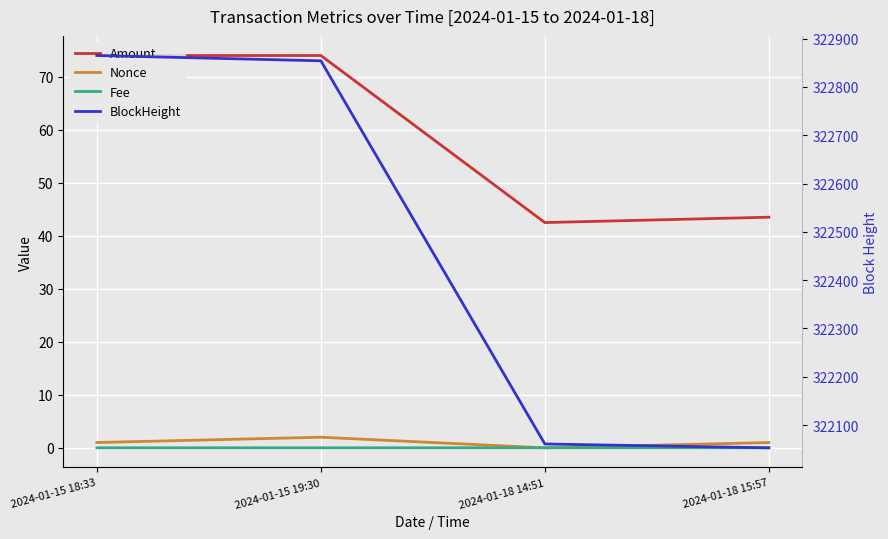

Reading right to left, transcribe all the data shown in this chart.

Amount: 2024-01-18 15:57=43.5	2024-01-18 14:51=42.5	2024-01-15 19:30=74.0	2024-01-15 18:33=74.0
Nonce: 2024-01-18 15:57=1.0	2024-01-18 14:51=0.0	2024-01-15 19:30=2.0	2024-01-15 18:33=1.0
Fee: 2024-01-18 15:57=0.0	2024-01-18 14:51=0.0	2024-01-15 19:30=0.0	2024-01-15 18:33=0.0
BlockHeight: 2024-01-18 15:57=322053.0	2024-01-18 14:51=322061.0	2024-01-15 19:30=322854.0	2024-01-15 18:33=322865.0